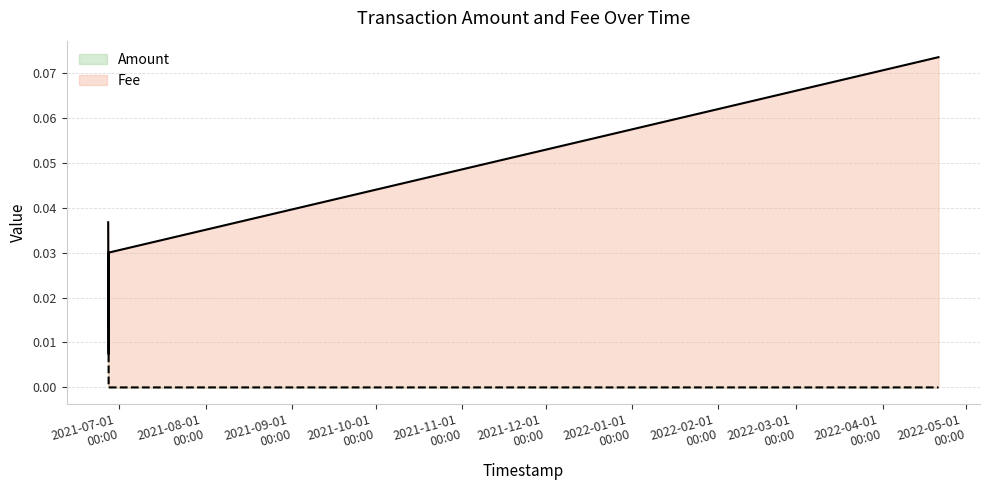

Reading left to right, what are all the values shown in this chart?

Amount: 2021-06-26 22:30:17=0.0	2021-06-27 02:14:36=0.0	2021-06-27 02:23:12=0.0	2021-06-27 02:23:12=0.0	2022-04-21 02:22:33=0.0
Fee: 2021-06-26 22:30:17=0.0	2021-06-27 02:14:36=0.0	2021-06-27 02:23:12=0.0	2021-06-27 02:23:12=0.0	2022-04-21 02:22:33=0.1